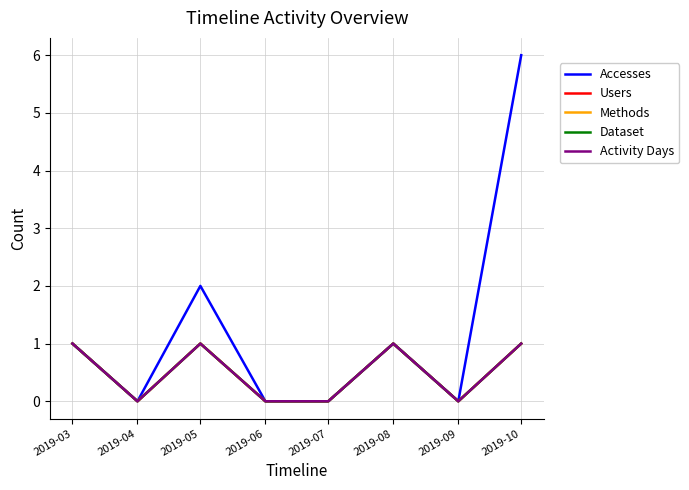

How many lines are shown in the chart?

5